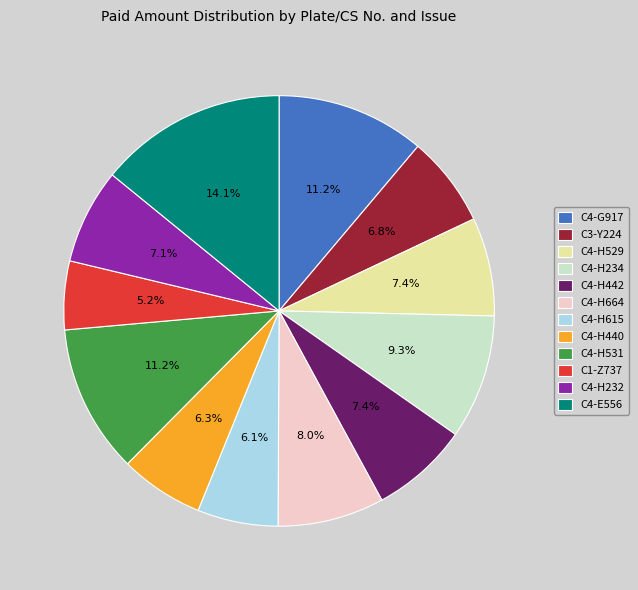

Which slice is the largest?

C4-E556